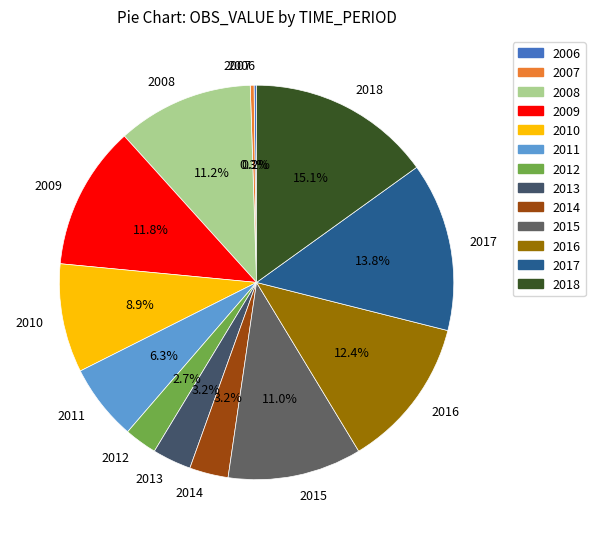

What is the ratio of the value at 2018 to the value at 2008?

1.3